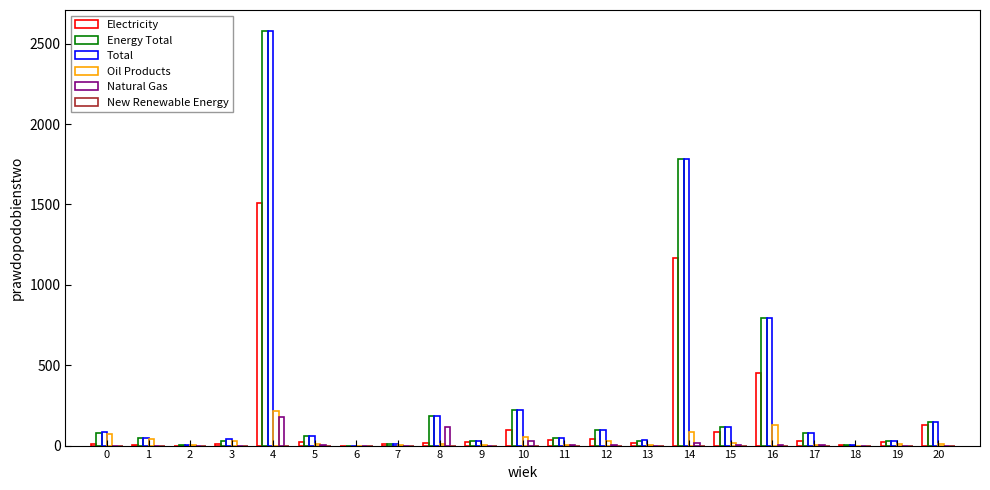

Which series changed the most between 2 and 14?

Energy Total